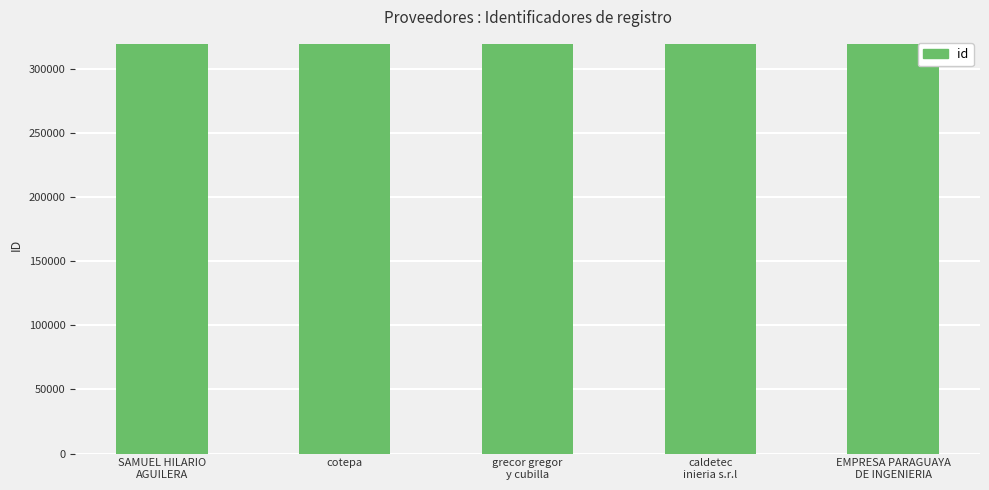

The chart shows a value of 182063 at cotepa. True or false?

False